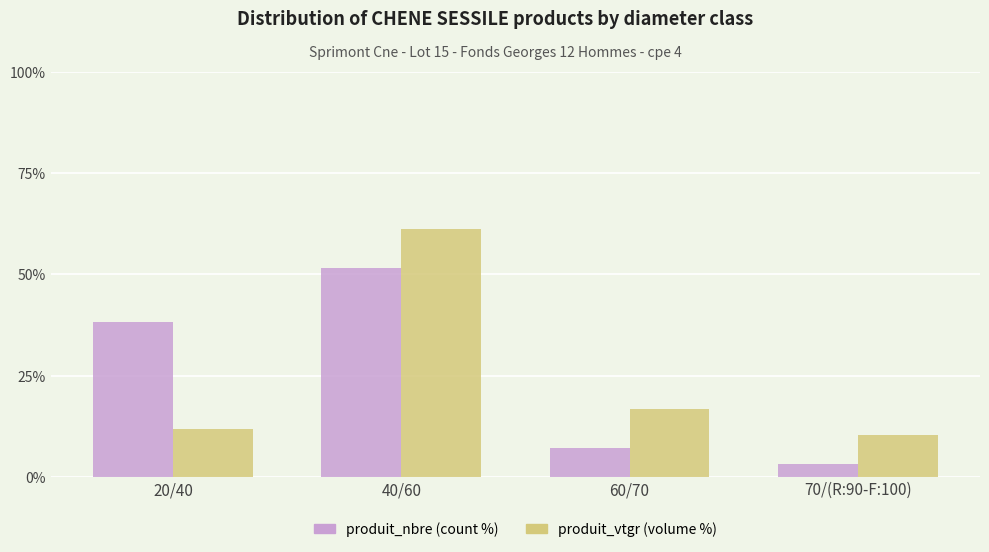

At which category is the sum across all series the highest?

40/60